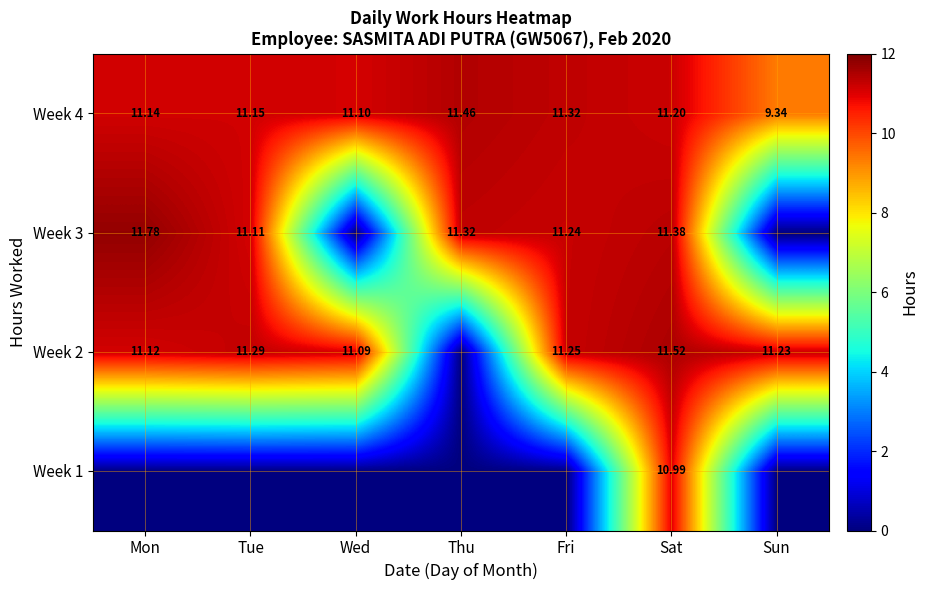

The value of Week 4 at Mon is 18.9. True or false?

False